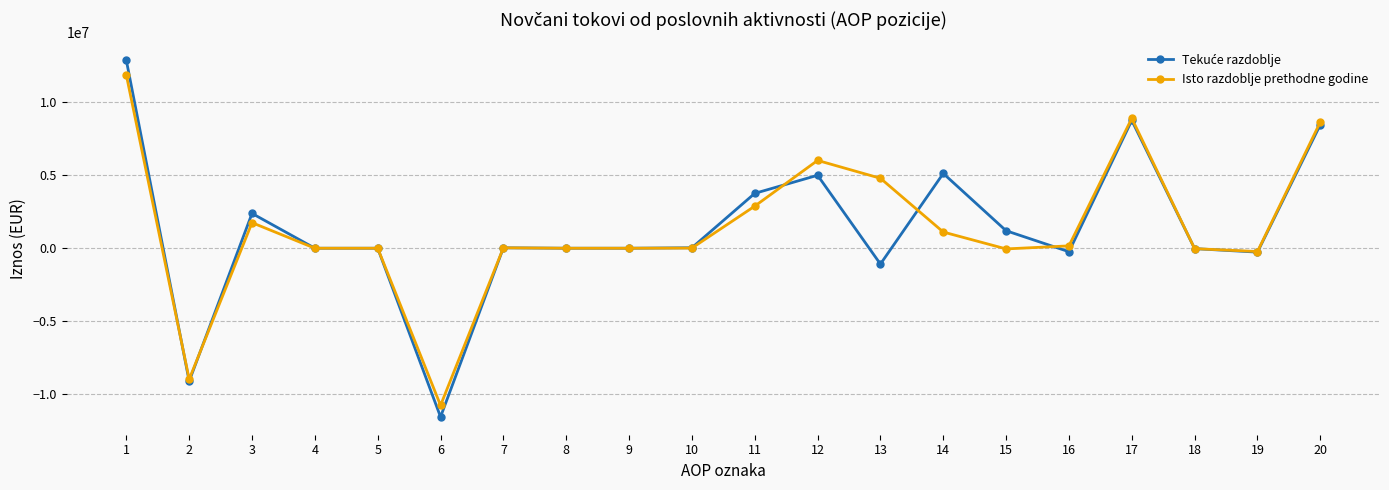

True or false: Isto razdoblje prethodne godine has more than 2 points higher than both neighbors.

True